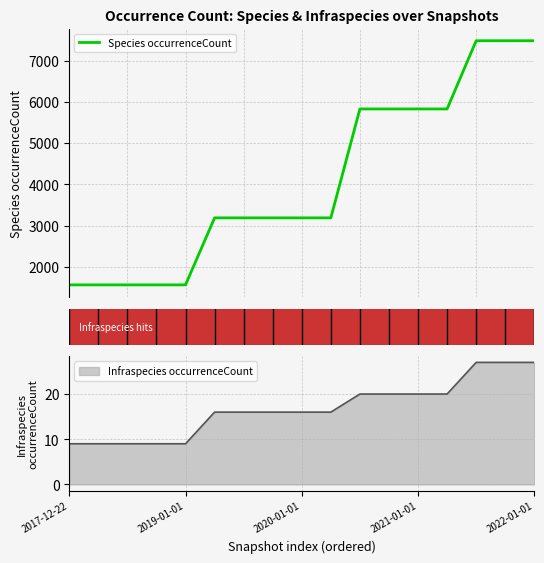

What is the label of the 14th point from the left?

13